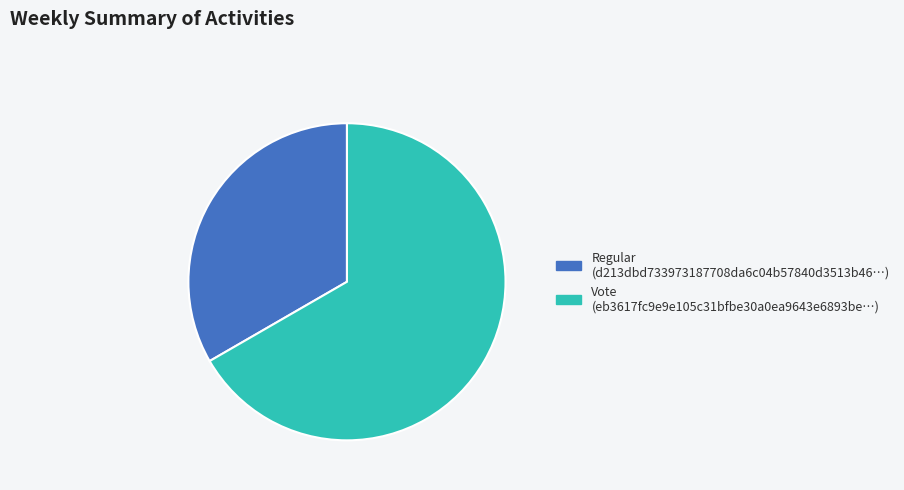

Is it true that Vote is 67% of the pie?

True